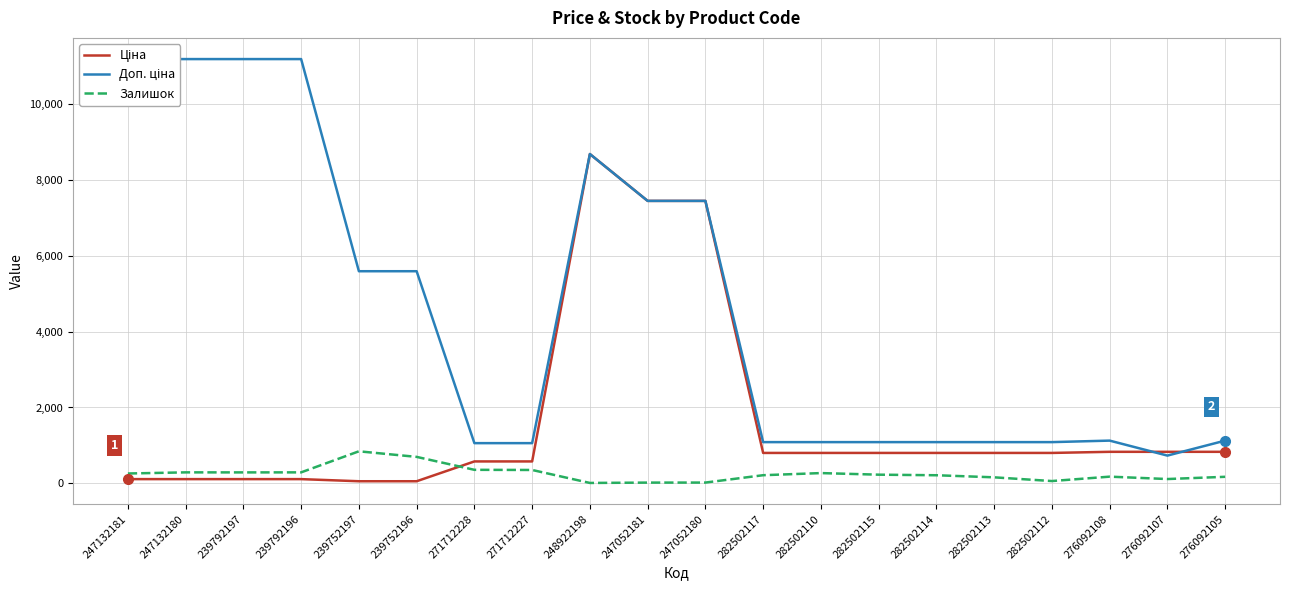

How many data points does each series have?

20